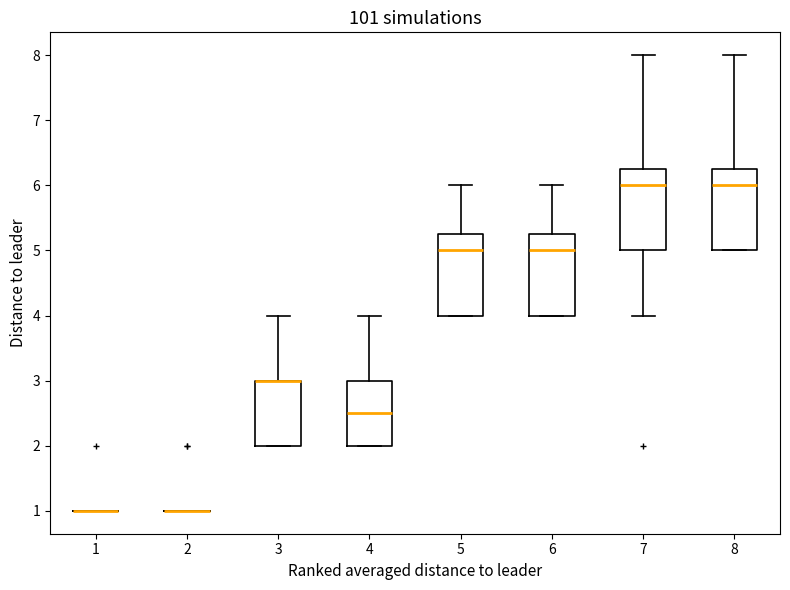

Reading left to right, transcribe this box plot: for each box, give where its median line is, the range the box spans, and where its two whiskers end, as read against the y-axis. The values are not printed on the chart, so give them approximately, as read against the axis.

1: box collapsed to a line at 1.0, whiskers 1.0 to 1.0
2: box collapsed to a line at 1.0, whiskers 1.0 to 1.0
3: median 3.0 (drawn on the box's upper edge), box 2.0 to 3.0, whiskers 2.0 to 4.0
4: median 2.5, box 2.0 to 3.0, whiskers 2.0 to 4.0
5: median 5.0, box 4.0 to 5.3, whiskers 4.0 to 6.0
6: median 5.0, box 4.0 to 5.3, whiskers 4.0 to 6.0
7: median 6.0, box 5.0 to 6.3, whiskers 4.0 to 8.0
8: median 6.0, box 5.0 to 6.3, whiskers 5.0 to 8.0